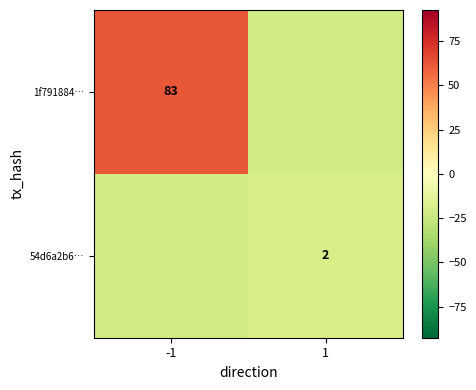

List the labels in order of 54d6a2b6… value, smallest first.

-1, 1